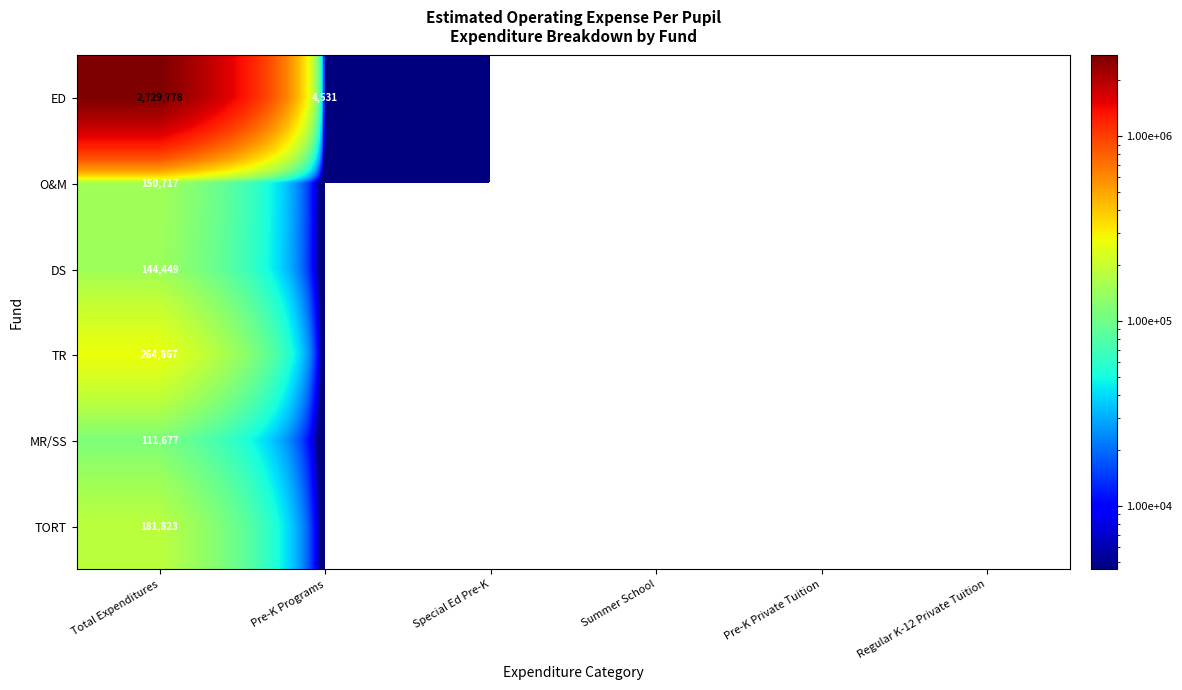

True or false: TR has a value of 414843 at Total Expenditures.

False